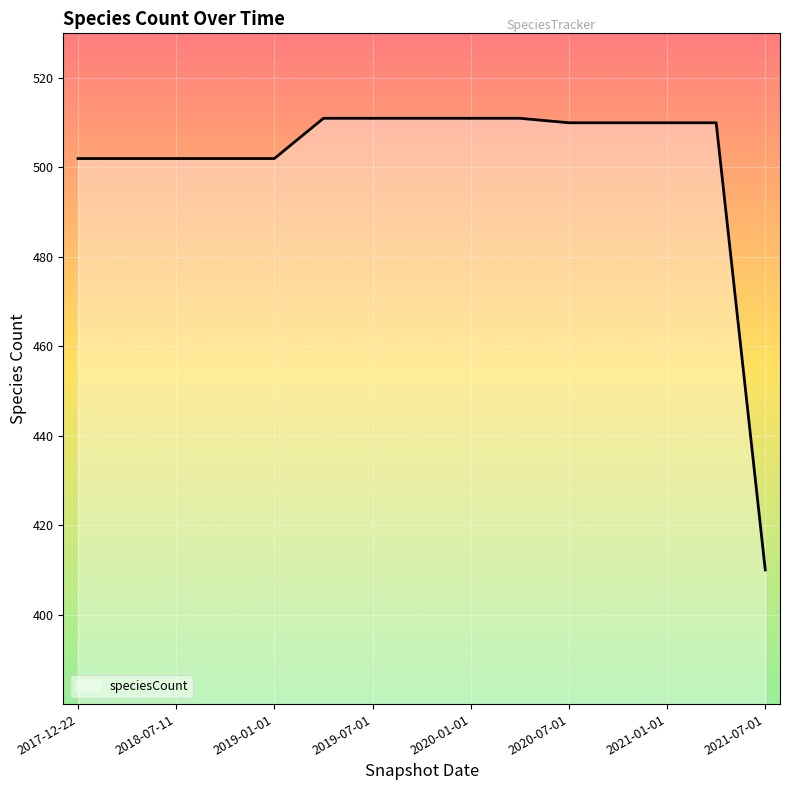

What is the maximum value shown in the chart?

511